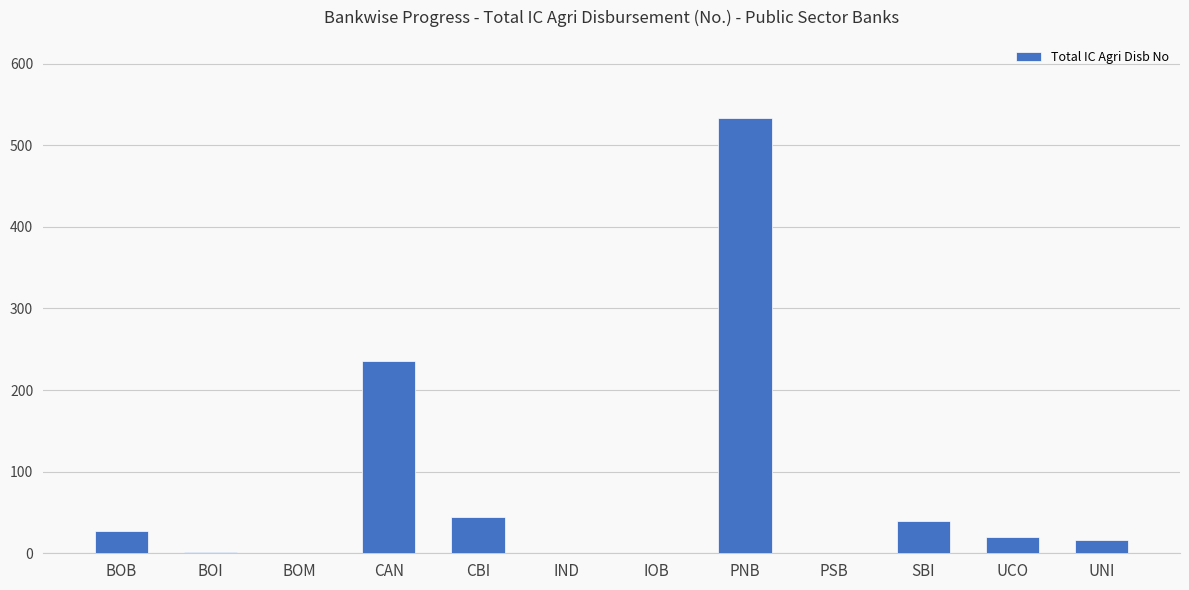

Which category has the highest value across all series?

PNB